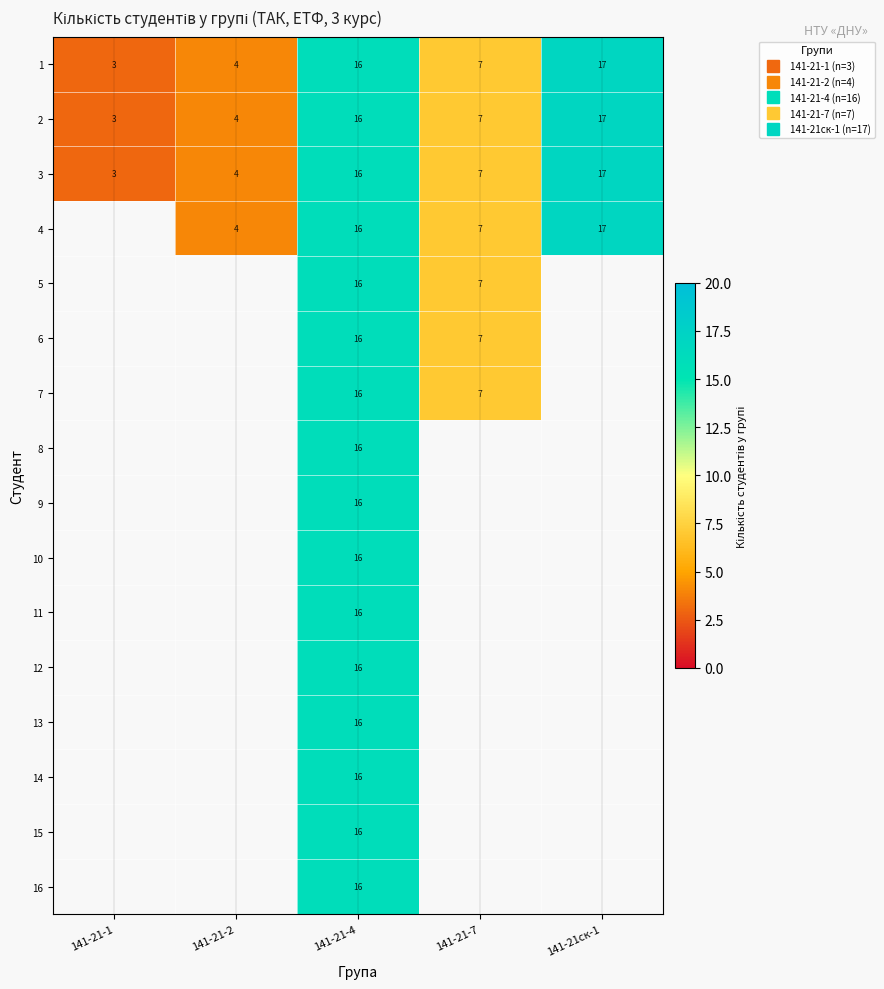

Is the value of 13 at 141-21ск-1 greater than the value of 1 at 141-21-2?

No